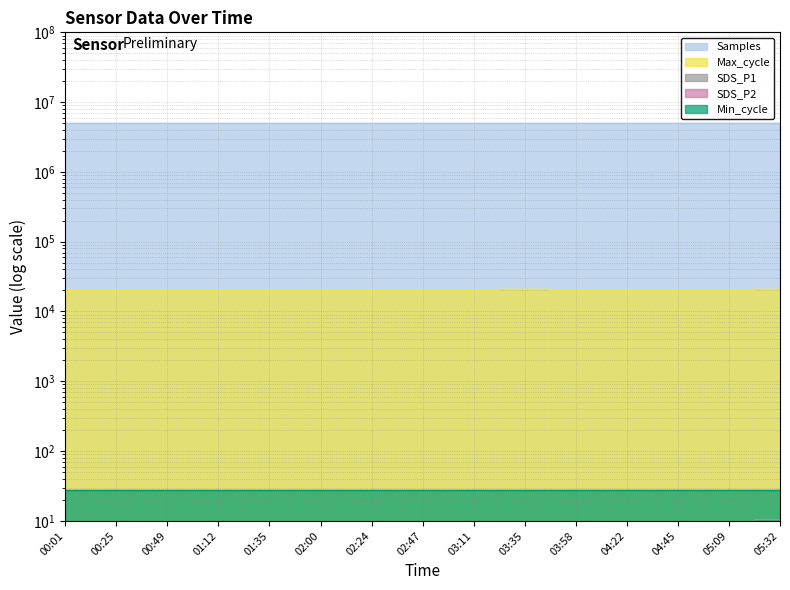

True or false: Samples has a value of 5075448.0 at 01:12.

True